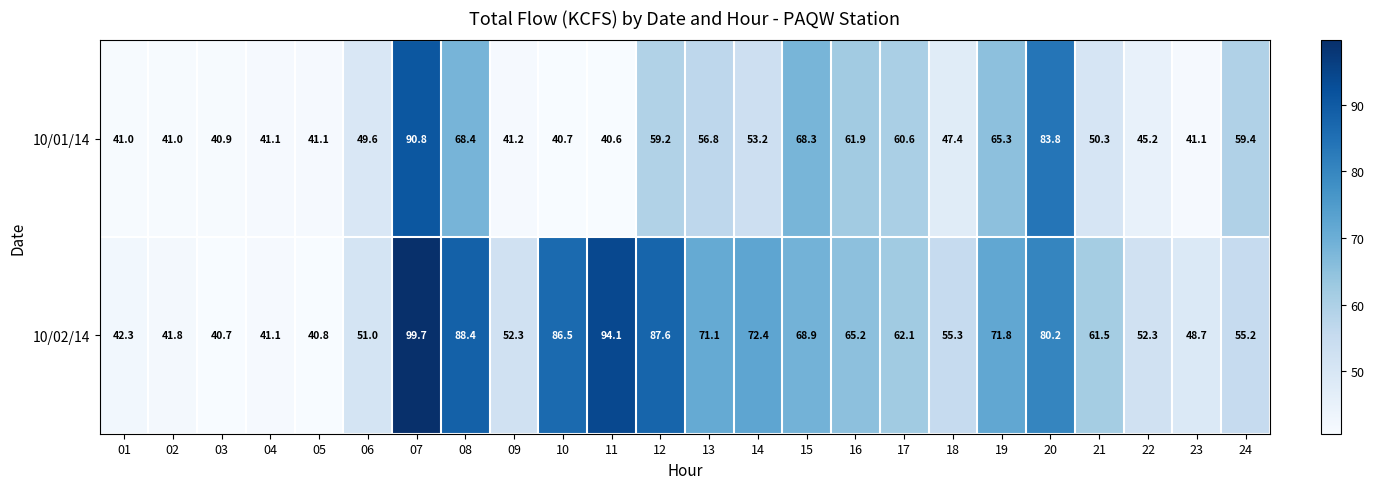

What is the average value of the 10/01/14 series?

53.7